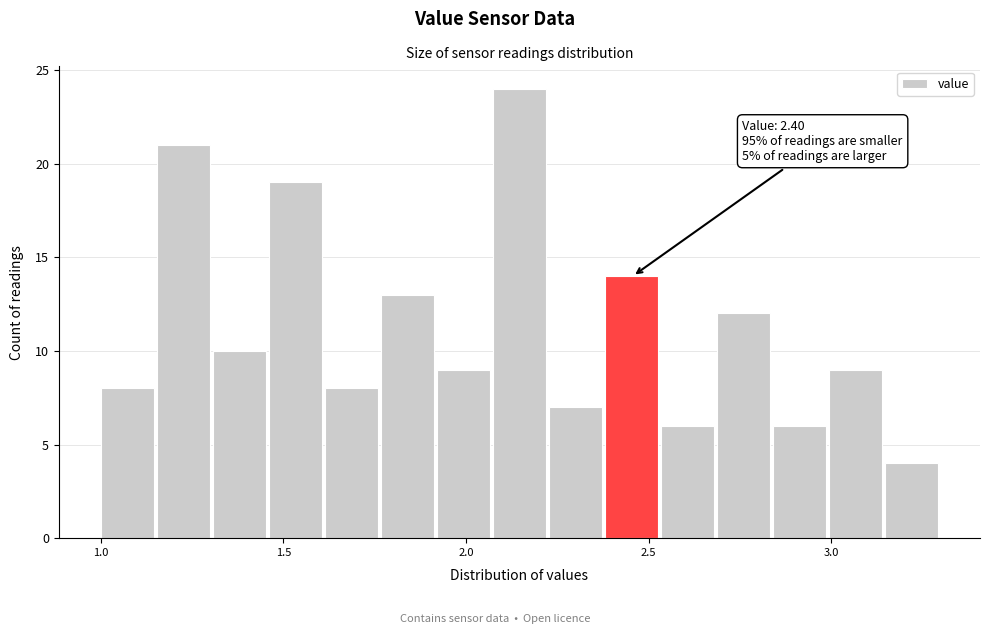

Read against the x-axis, roughly where is the centre of the tallest bar?

2.15